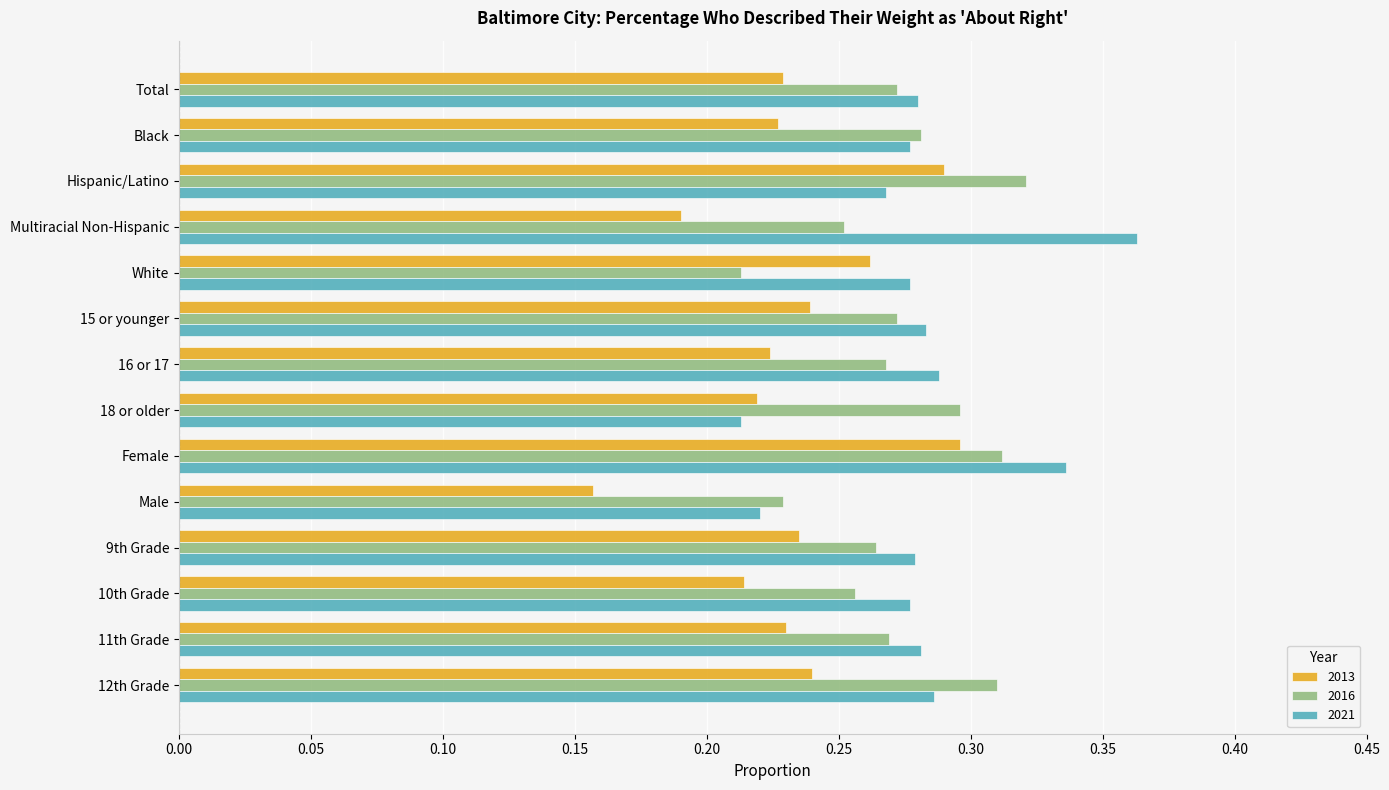

The 2013 series shows 0.5 at Female. True or false?

False